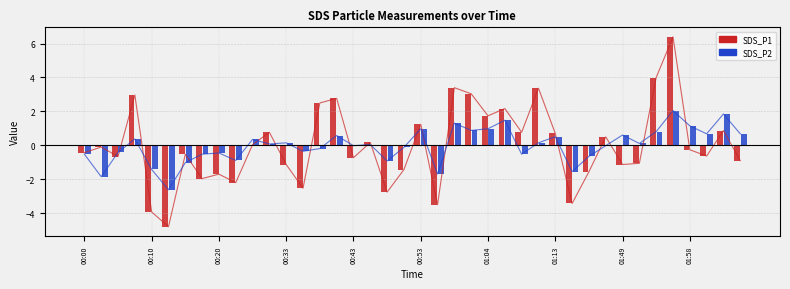

What is the maximum value for SDS_P2?

2.0